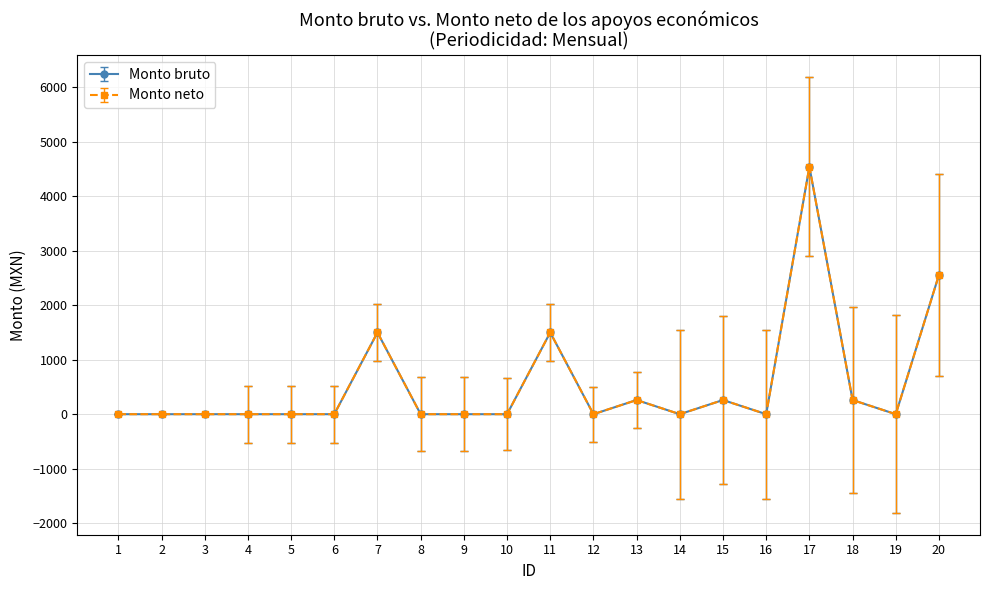

Is this an area chart (filled region under the line)?

No